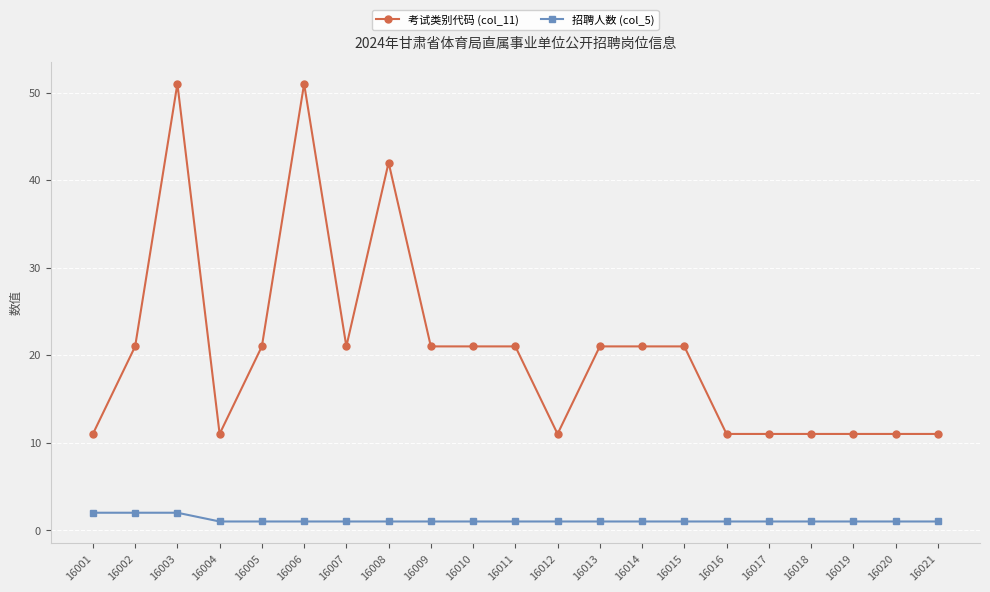

What is the value of the 招聘人数 (col_5) point at the 17th from the left?

1